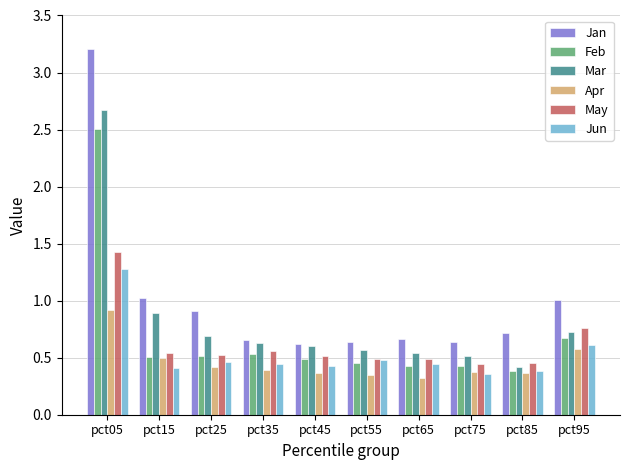

How many categories are shown in the chart?

10